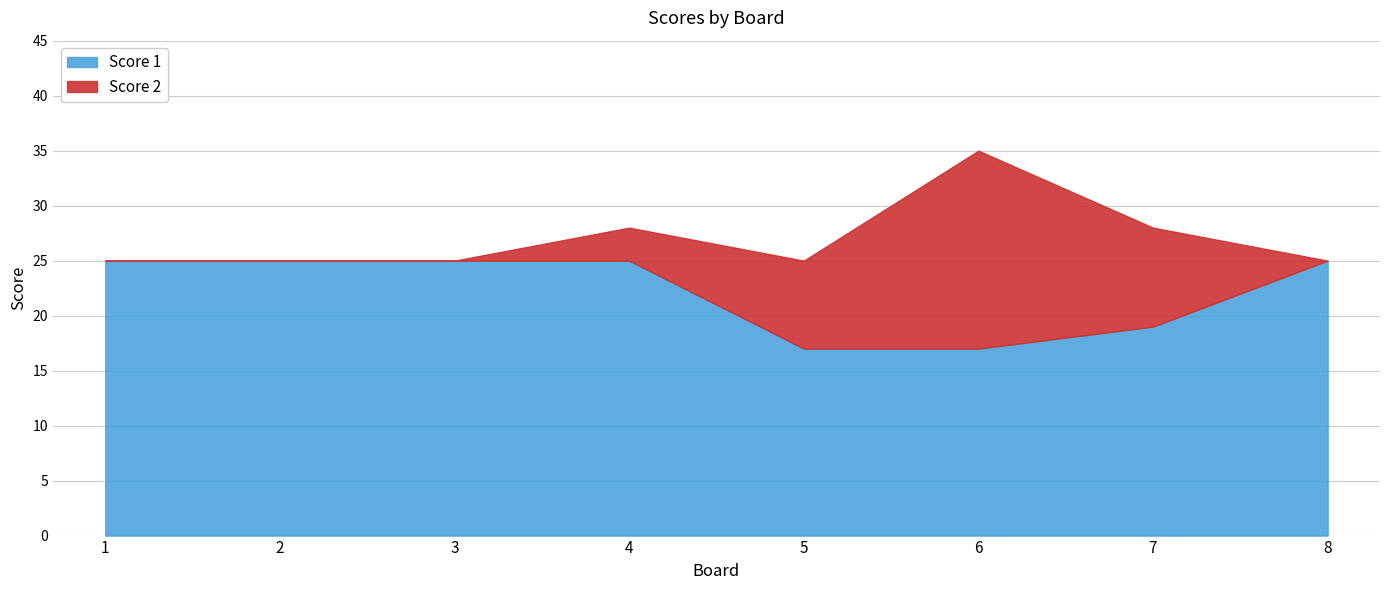

Reading left to right, extract all data points from this chart.

Score 1: 1=25	2=25	3=25	4=25	5=17	6=17	7=19	8=25
Score 2: 1=0	2=0	3=0	4=3	5=8	6=18	7=9	8=0